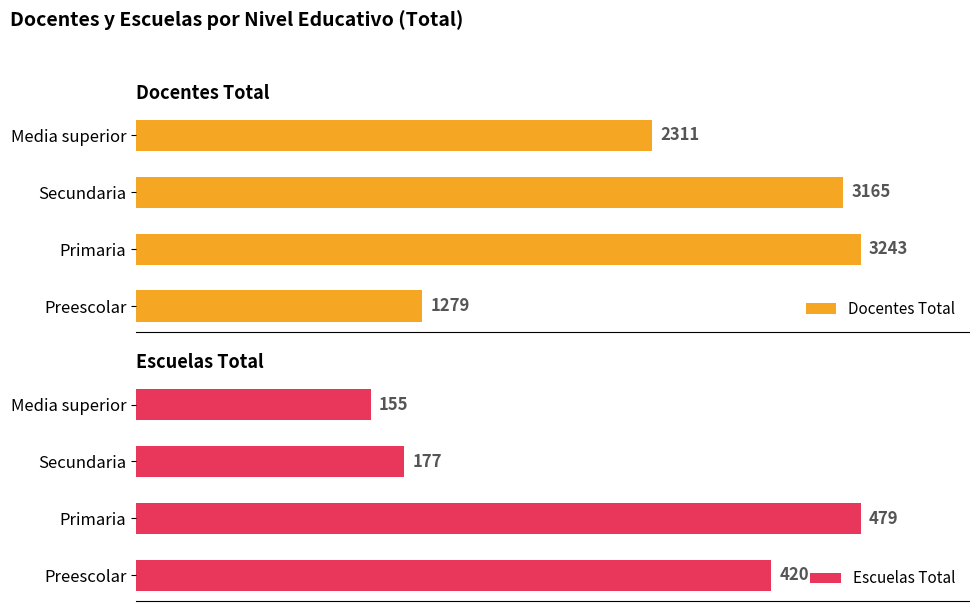

What is the average value of the Escuelas Total series?

308